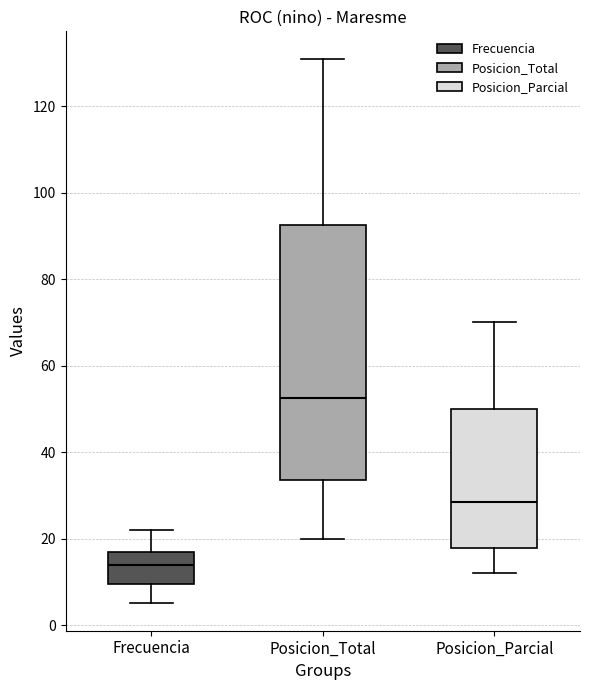

Which box has the highest median line?

Posicion_Total